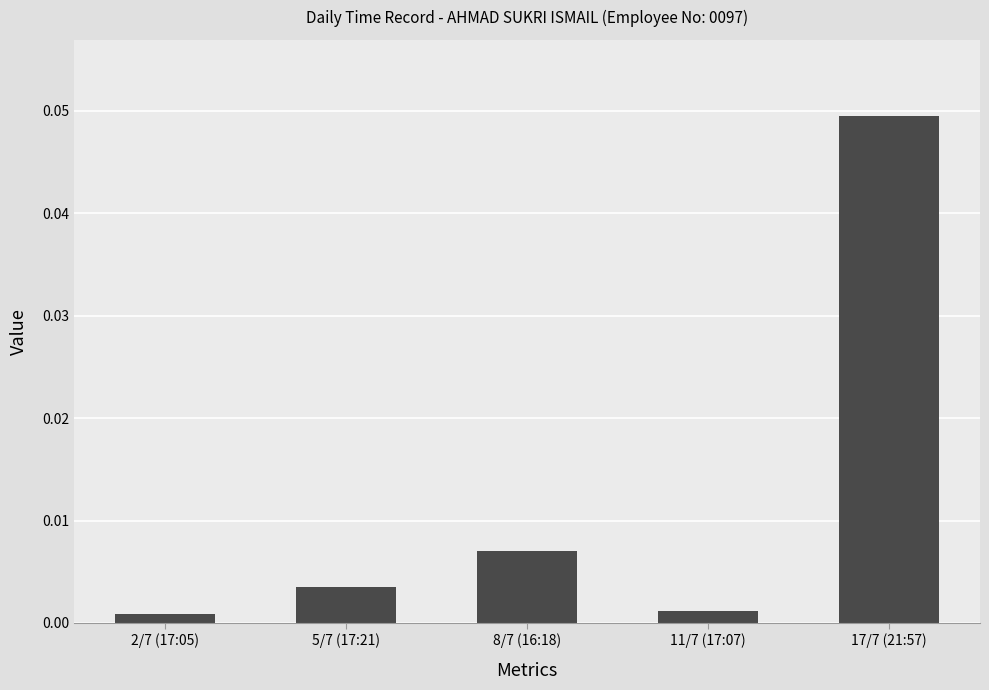

What position from the left is 8/7 (16:18)?

3